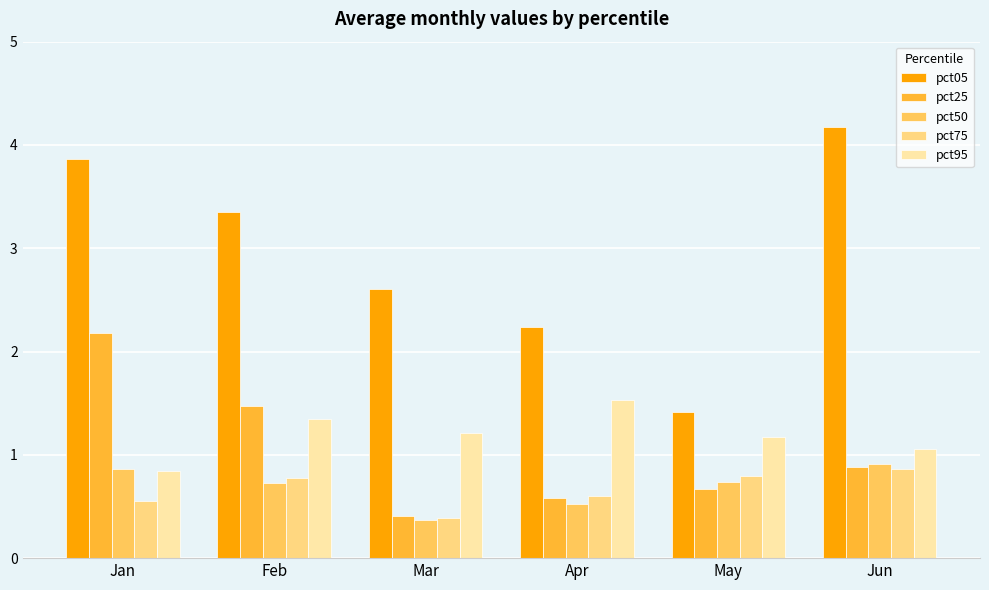

Is it true that pct25 equals 2.2 at Jan?

True